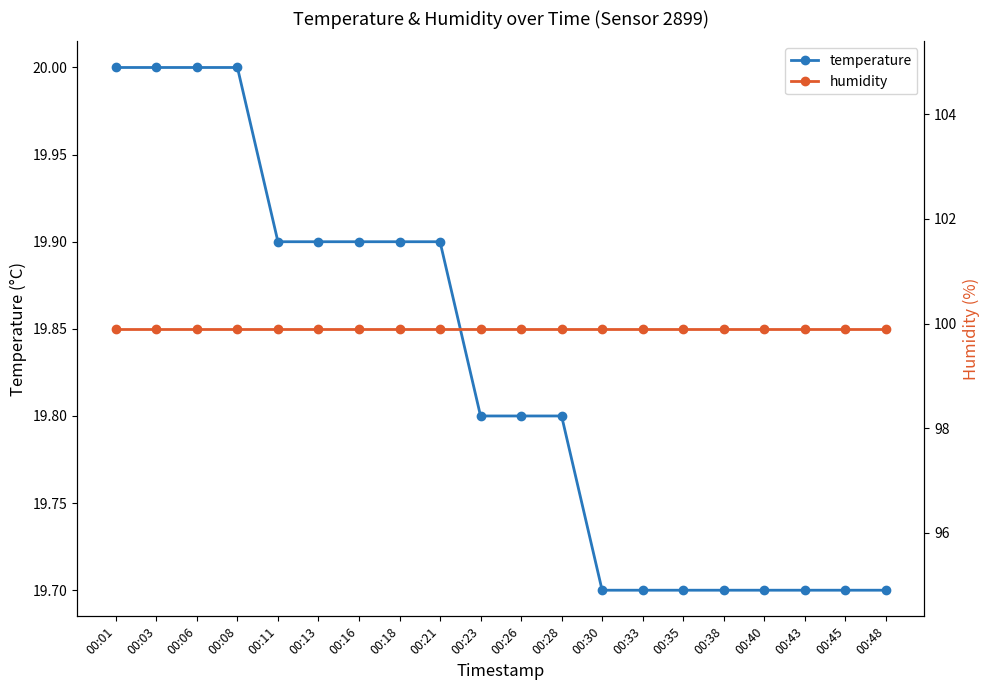

At which label is humidity closest to 99?

00:01